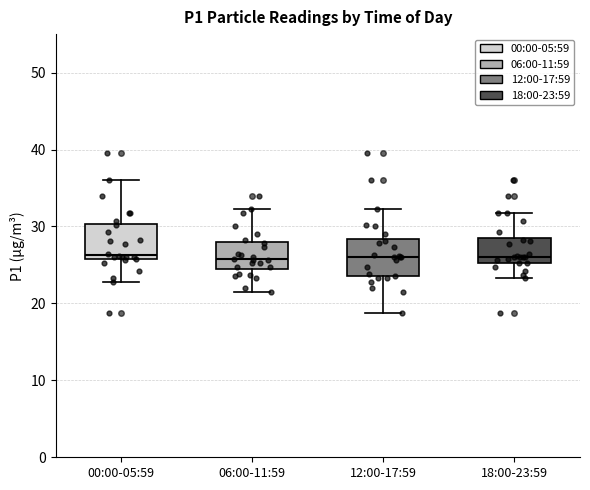

Where is the lower edge of the box for 18:00-23:59 on the y-axis? The values are not printed on the chart, so give them approximately, as read against the axis.

25